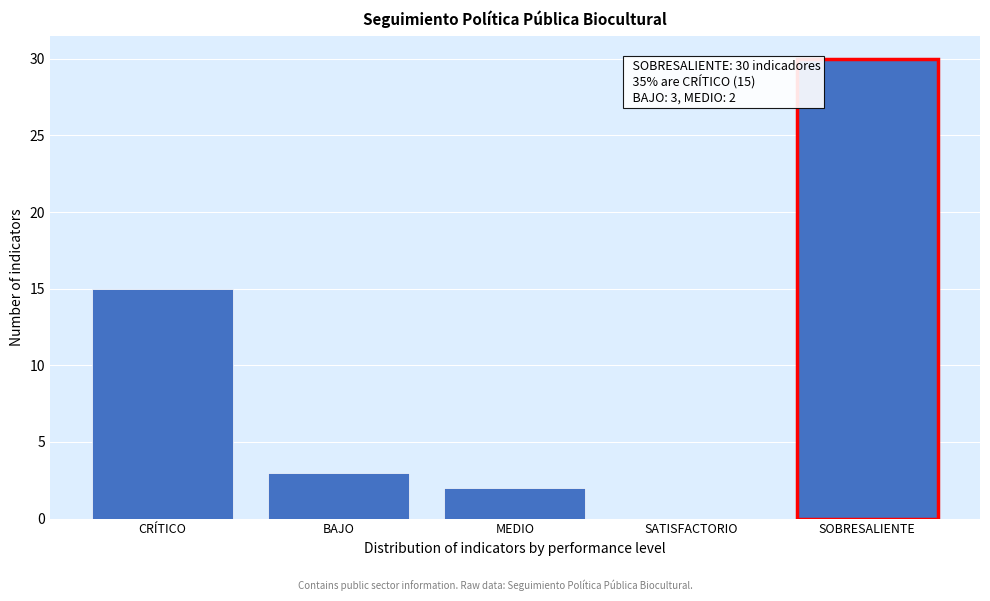

Reading right to left, what are all the values shown in this chart?

SOBRESALIENTE=30	SATISFACTORIO=0	MEDIO=2	BAJO=3	CRÍTICO=15